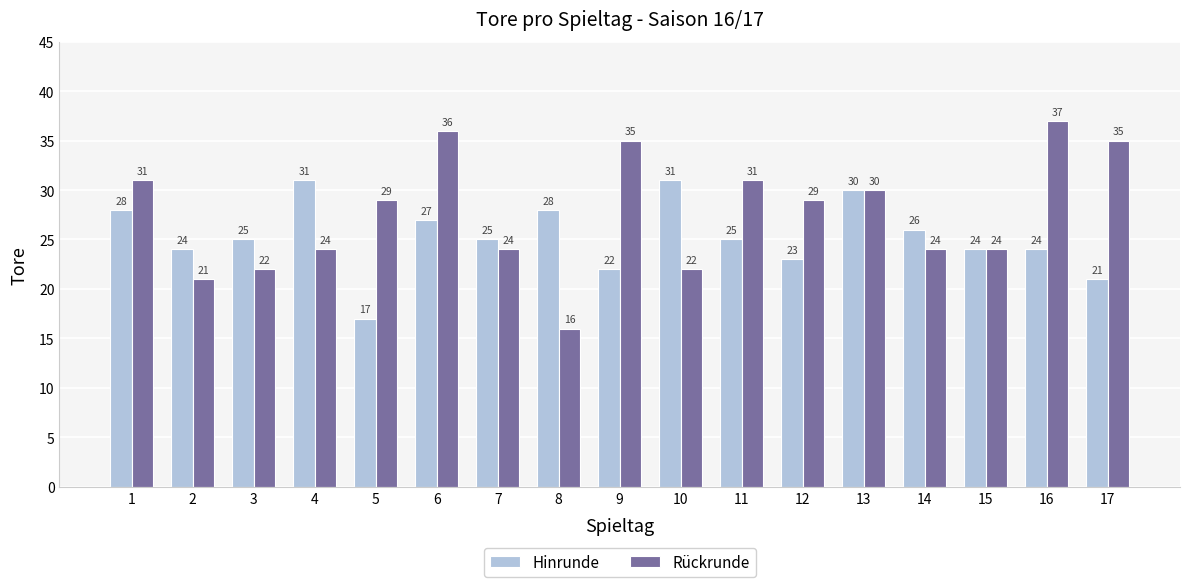

What is the spread (max minus min) of values at 4?

7